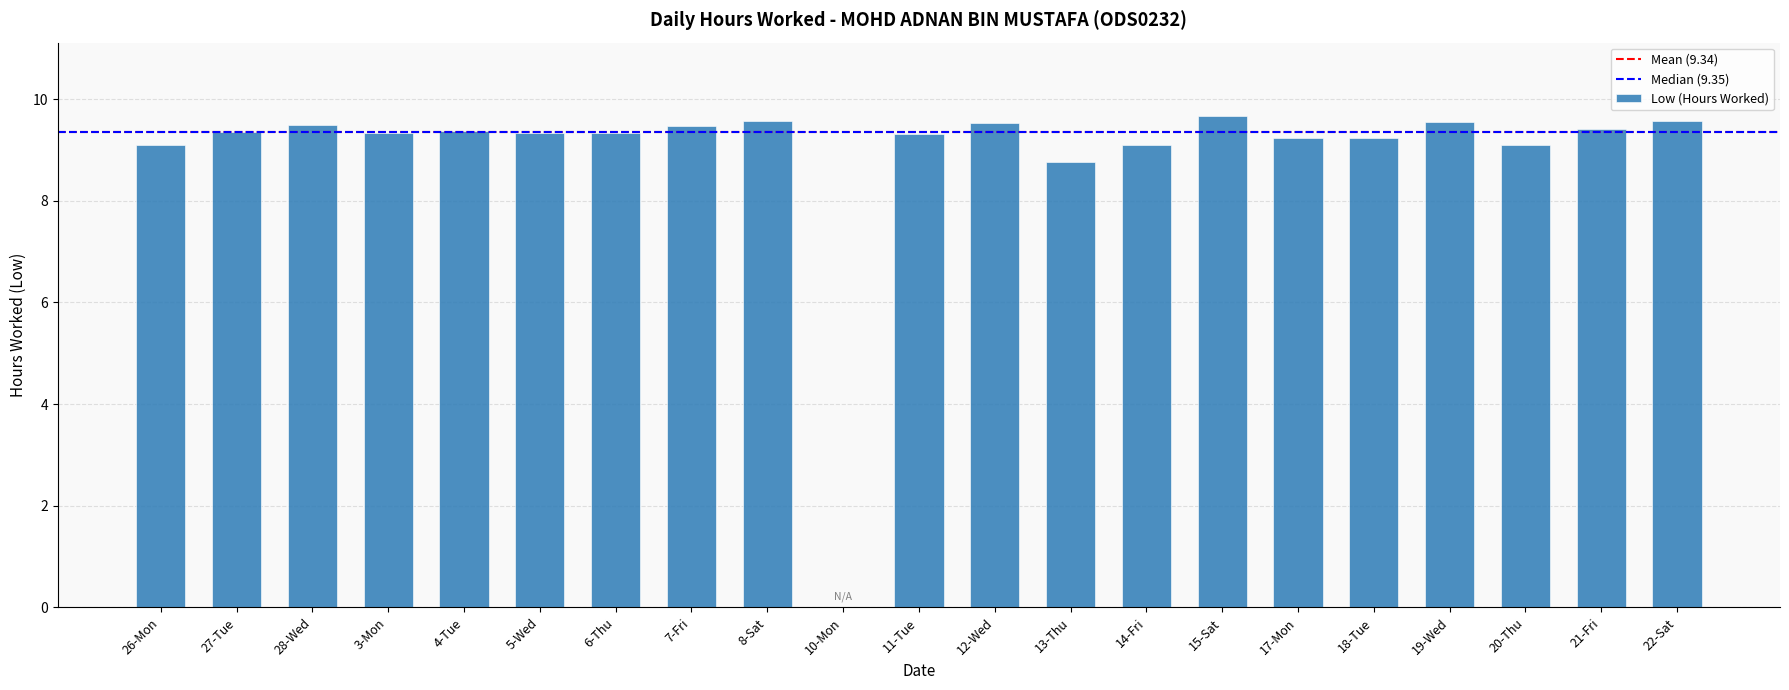

How many data points does each series have?

21